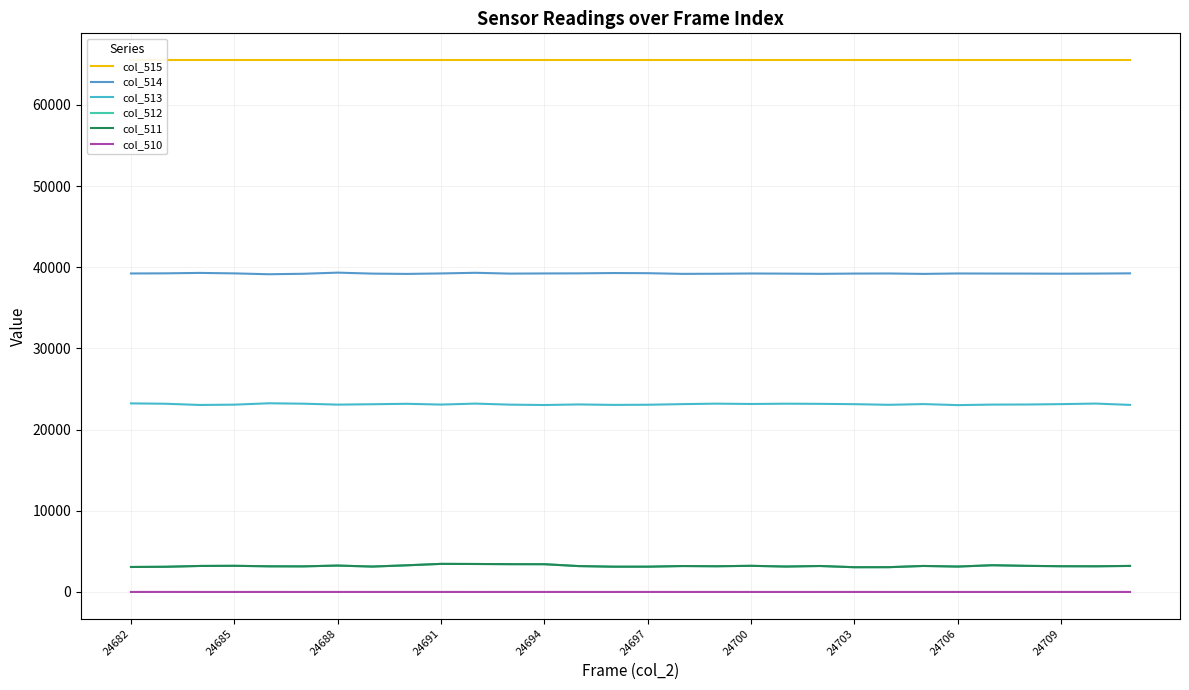

True or false: col_515 has more than 2 interior local peaks.

False